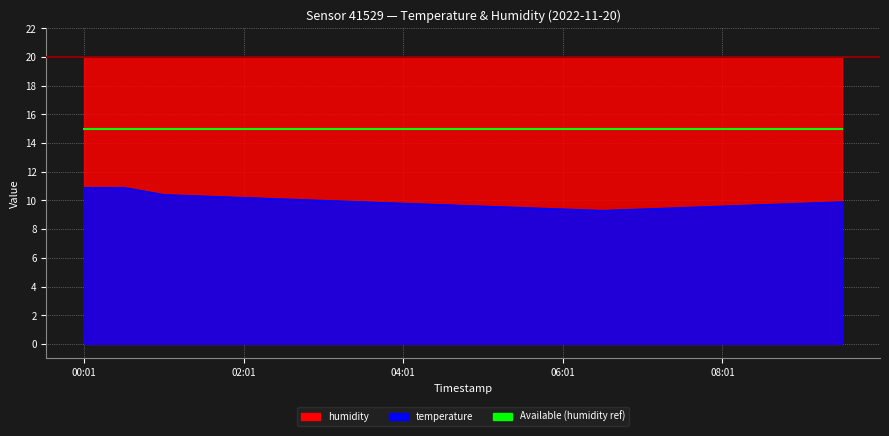

At which category does the chart reach its minimum across all series?

06:31